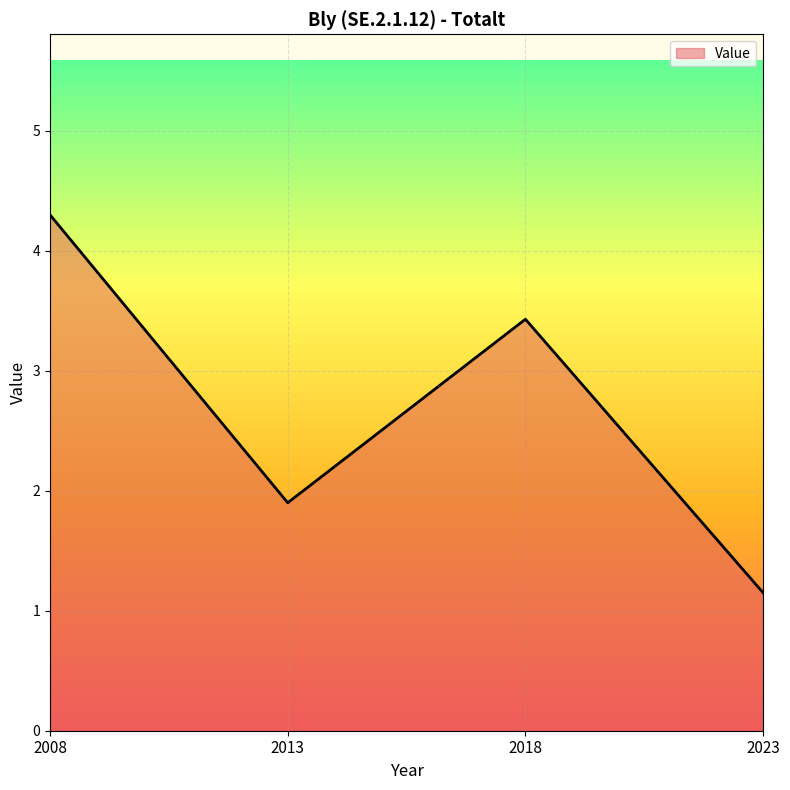

Is it true that the value at 2013 is 1.9?

True